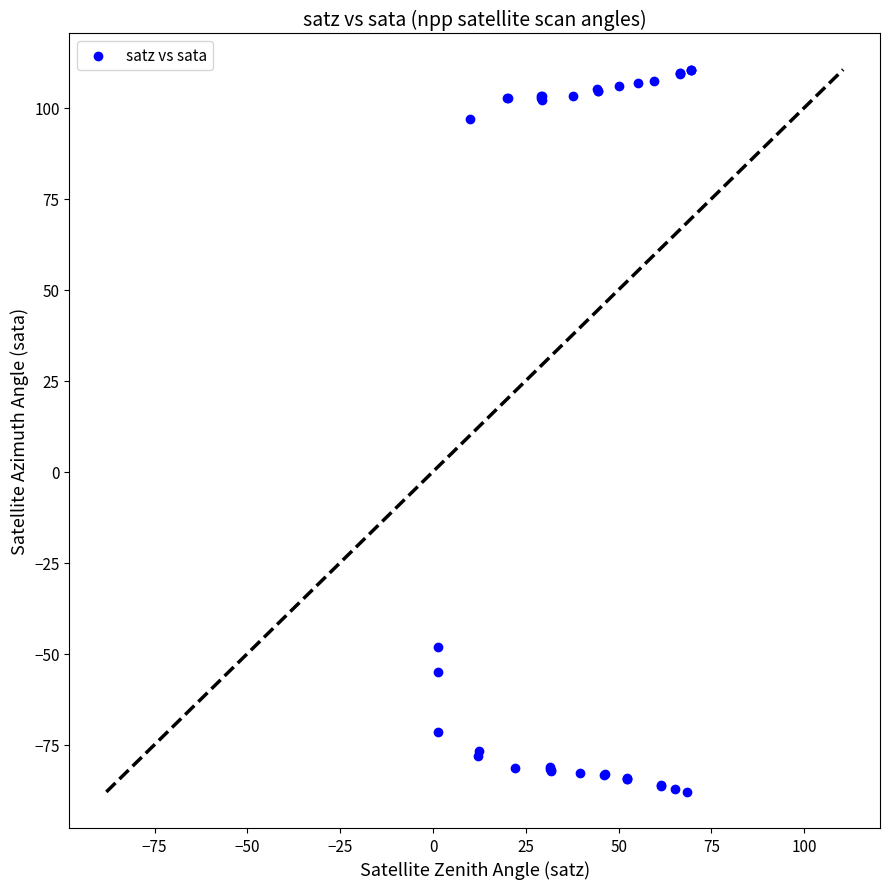

What Y value in the scatter plot is closest to 11?

-48.2